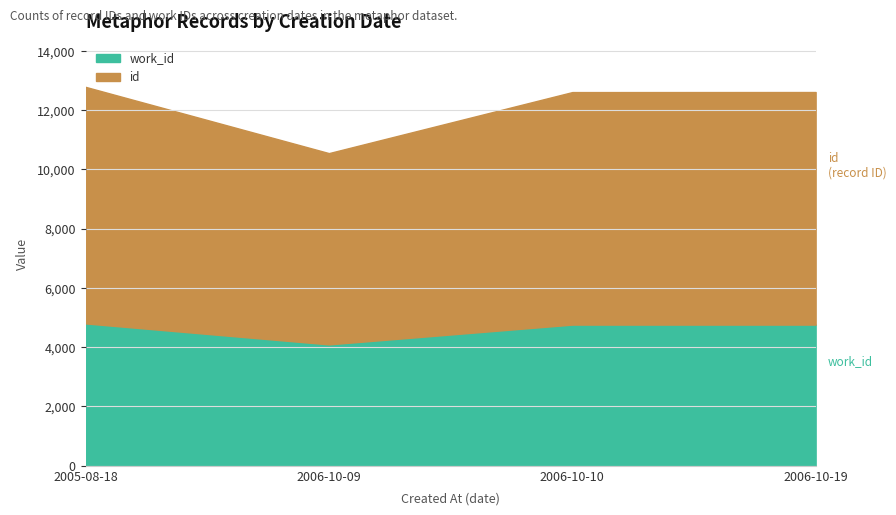

How many lines are shown in the chart?

2